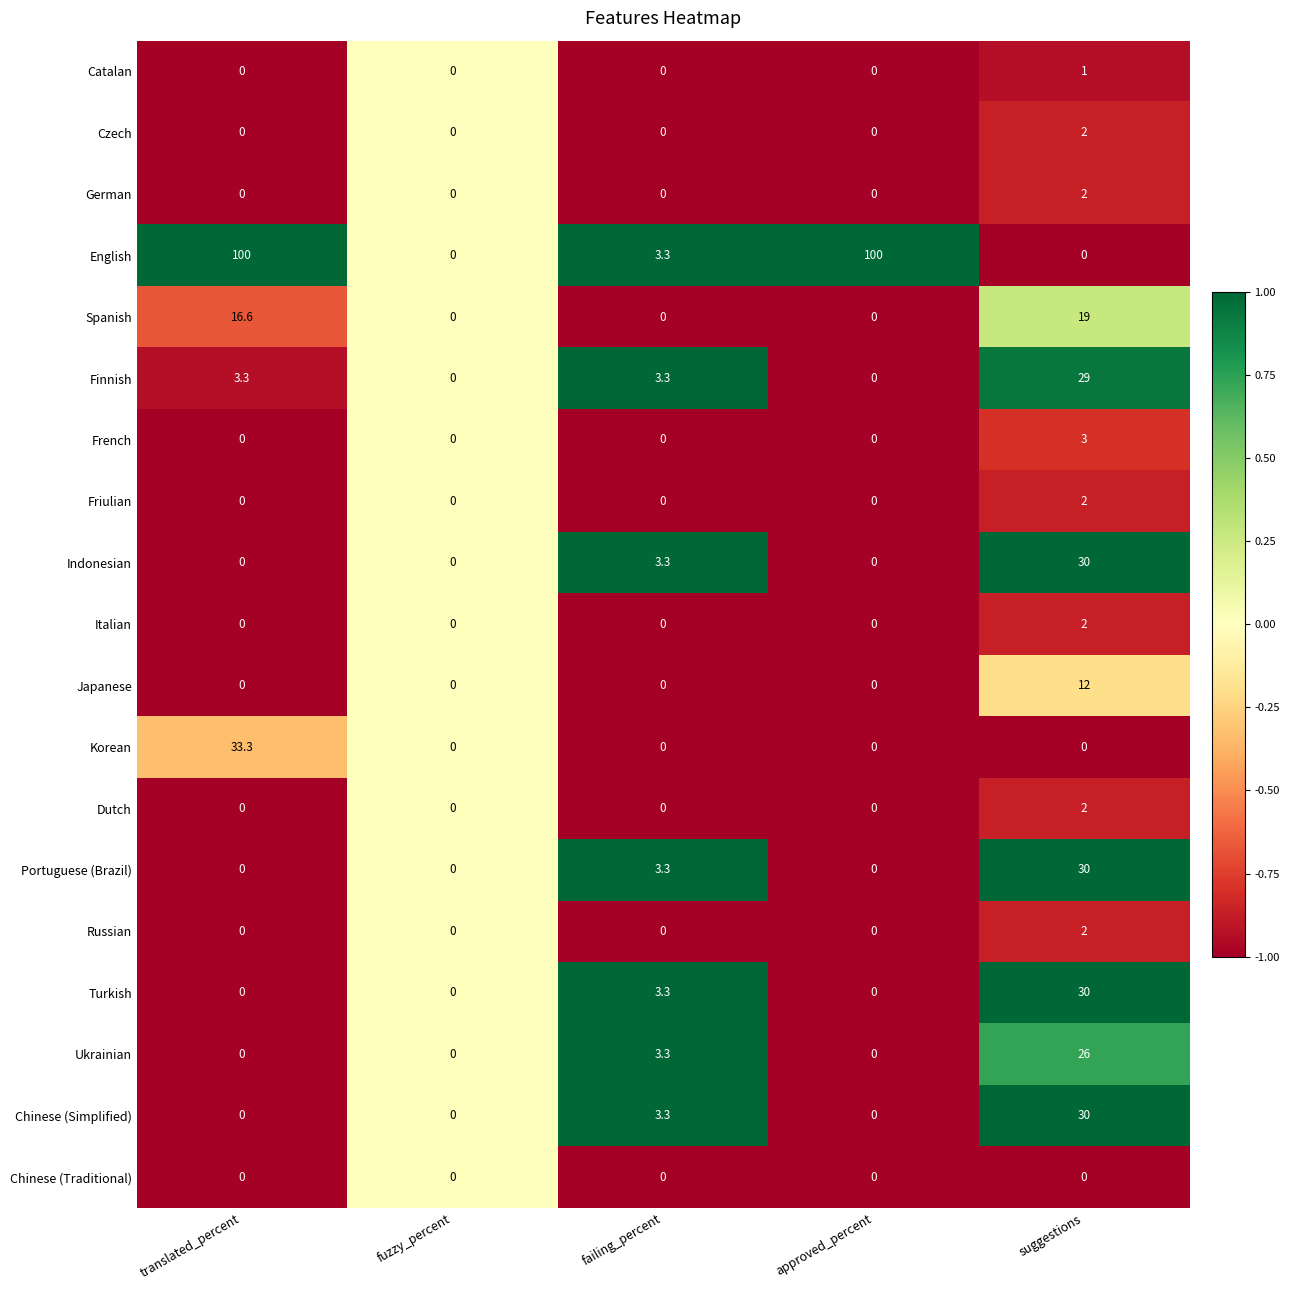

What is the average value of the Russian series?

0.4